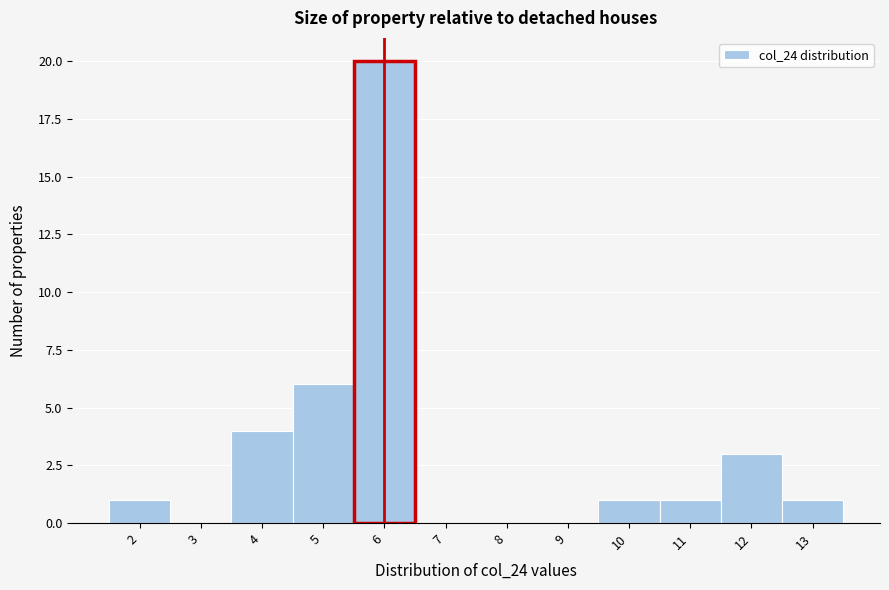

Reading left to right, what are all the values shown in this chart?

2=1	3=0	4=4	5=6	6=20	7=0	8=0	9=0	10=1	11=1	12=3	13=1